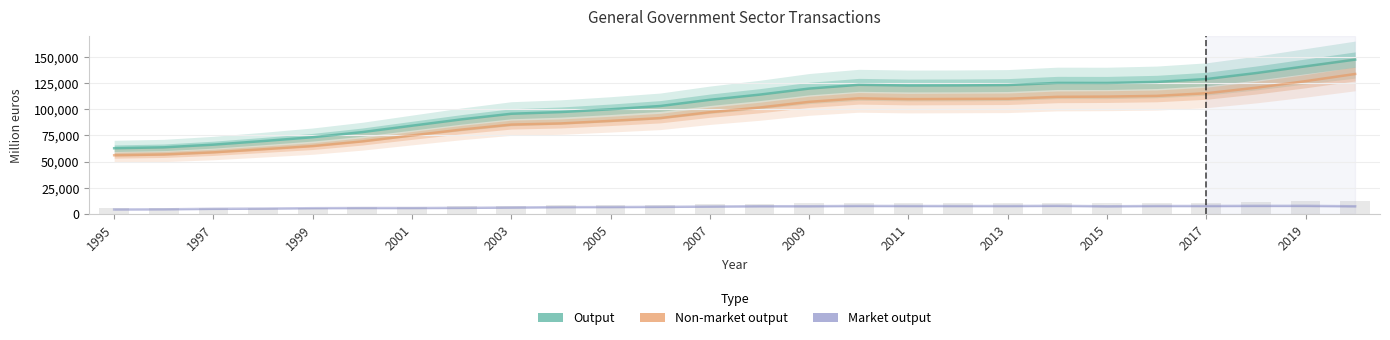

How many groups of bars are there?

26